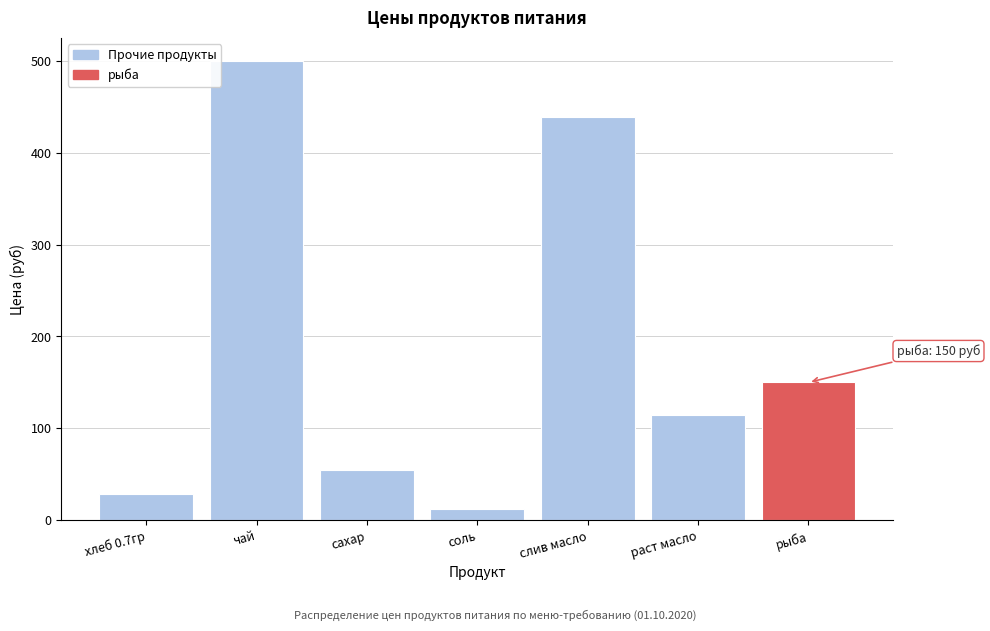

Reading left to right, what are all the values shown in this chart?

28.6	500.0	55.0	12.0	438.9	115.0	150.0